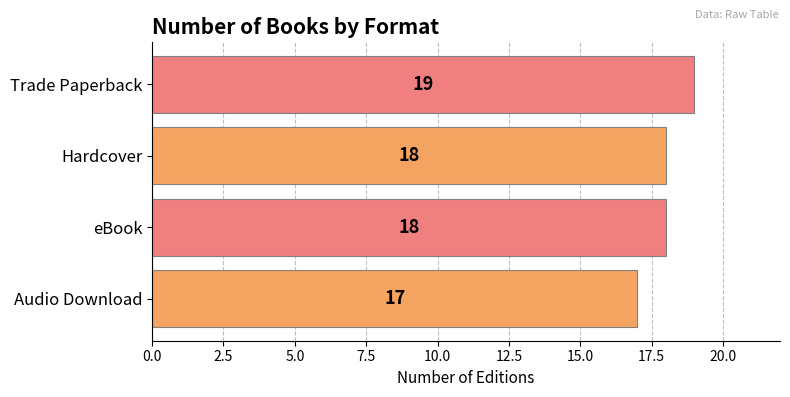

What value does the data have at Trade Paperback?

19